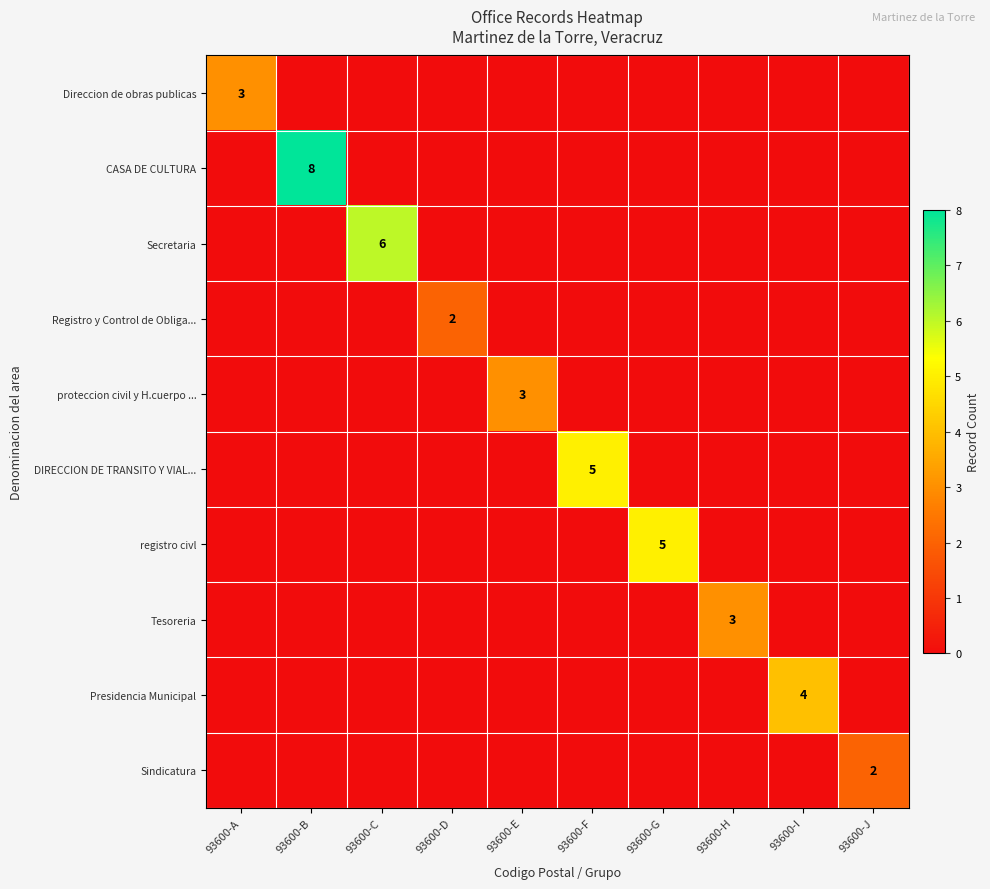

How many categories are shown in the chart?

10